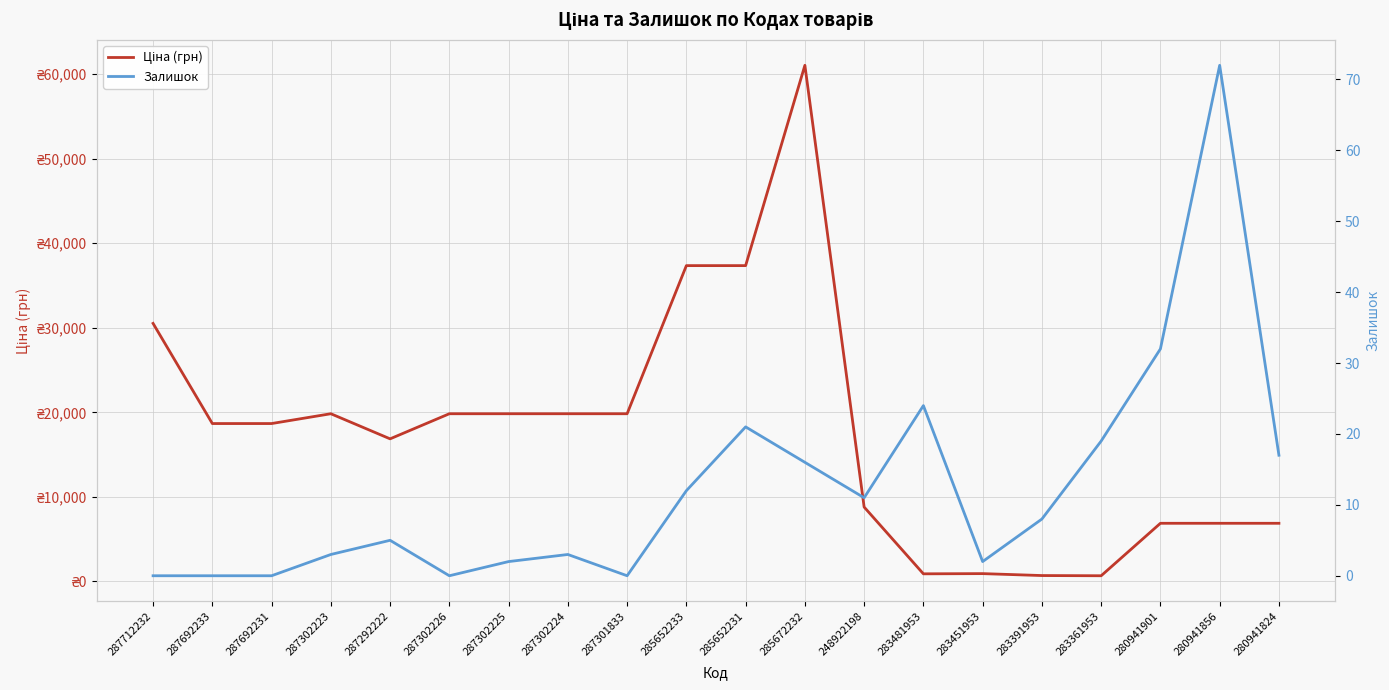

List the labels in order of Залишок value, largest first.

280941856, 280941901, 283481953, 285652231, 283361953, 280941824, 285672232, 285652233, 248922198, 283391953, 287292222, 287302223, 287302224, 287302225, 283451953, 287712232, 287692233, 287692231, 287302226, 287301833